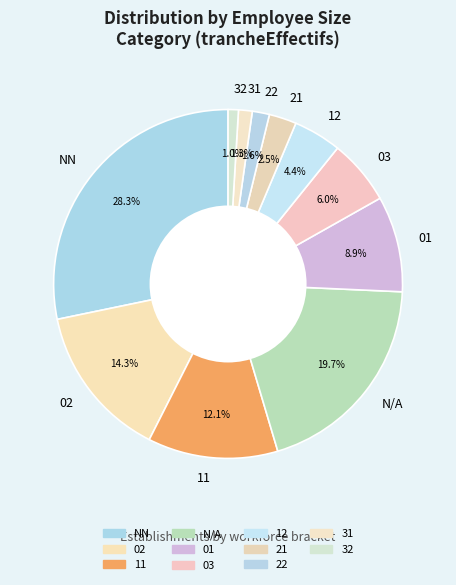

Count the number of slices in the pie.

11